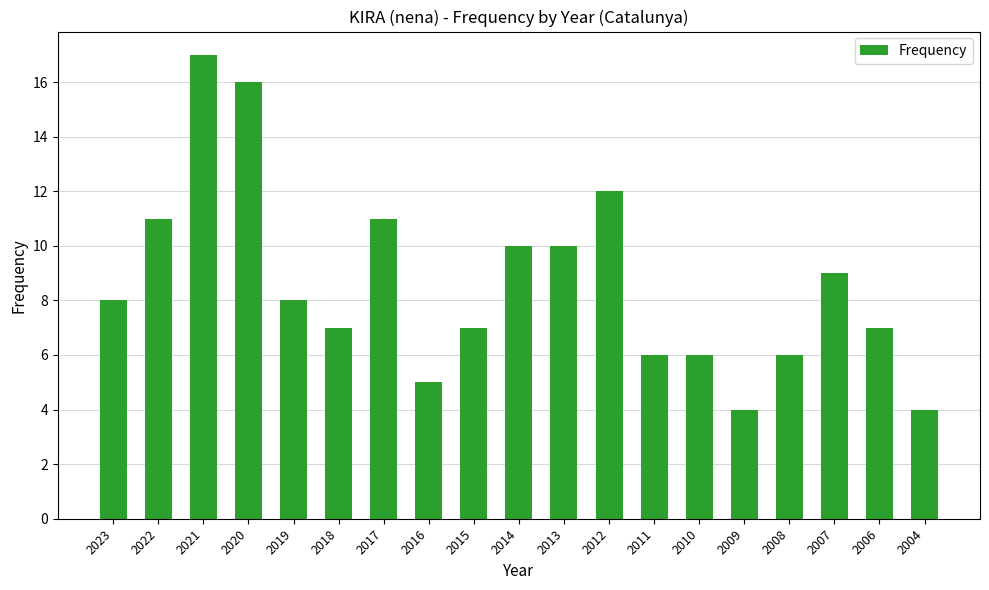

True or false: the data shows 18 at 2022.

False